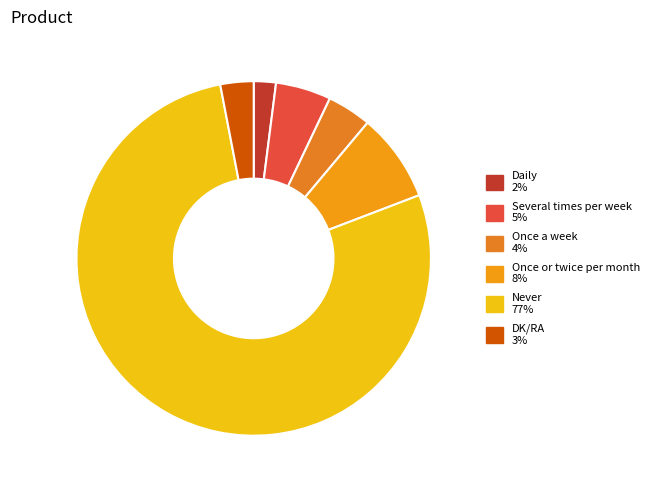

What is the change in value from Daily to Never?

+75